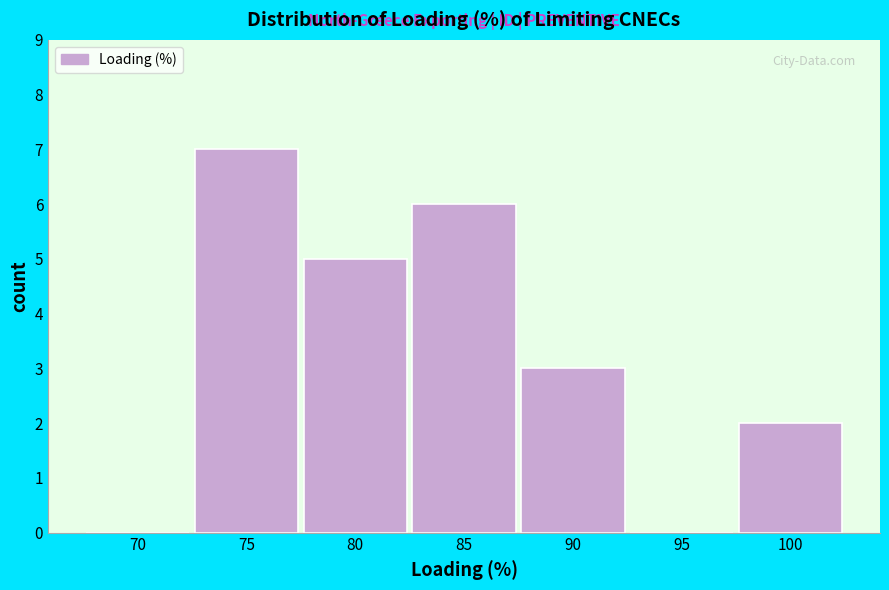

Reading left to right, list all the values displayed in this chart.

70=0	75=7	80=5	85=6	90=3	95=0	100=2